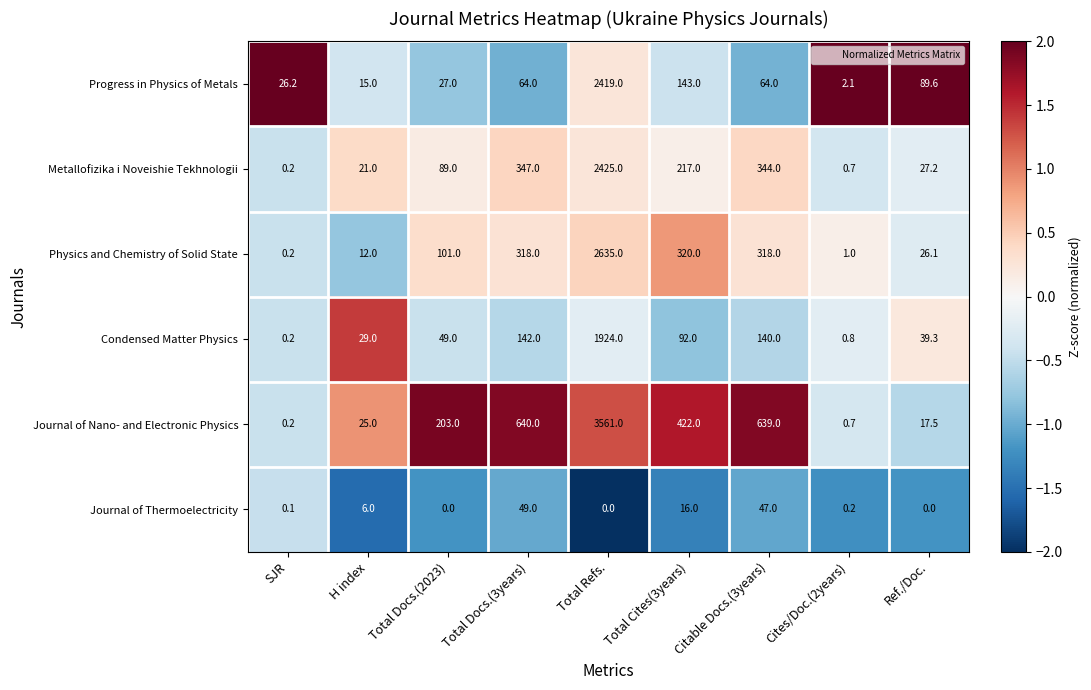

Count the number of categories in the chart.

9